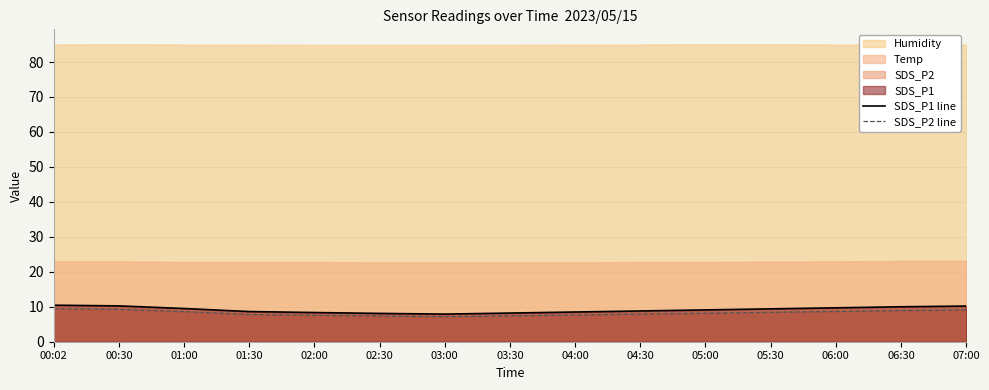

Reading left to right, extract all data points from this chart.

SDS_P1 line: 00:02=10.4	00:30=10.2	01:00=9.5	01:30=8.6	02:00=8.3	02:30=8.1	03:00=7.9	03:30=8.2	04:00=8.5	04:30=8.8	05:00=9.1	05:30=9.4	06:00=9.7	06:30=10.0	07:00=10.2
SDS_P2 line: 00:02=9.4	00:30=9.2	01:00=8.6	01:30=7.8	02:00=7.5	02:30=7.3	03:00=7.2	03:30=7.4	04:00=7.7	04:30=7.9	05:00=8.2	05:30=8.4	06:00=8.7	06:30=8.9	07:00=9.1